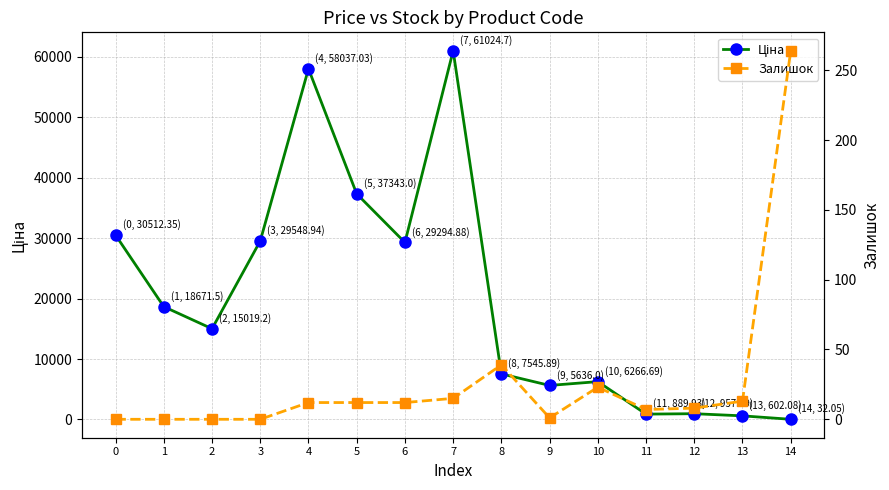

True or false: Залишок has a value of 264.0 at 14.

True